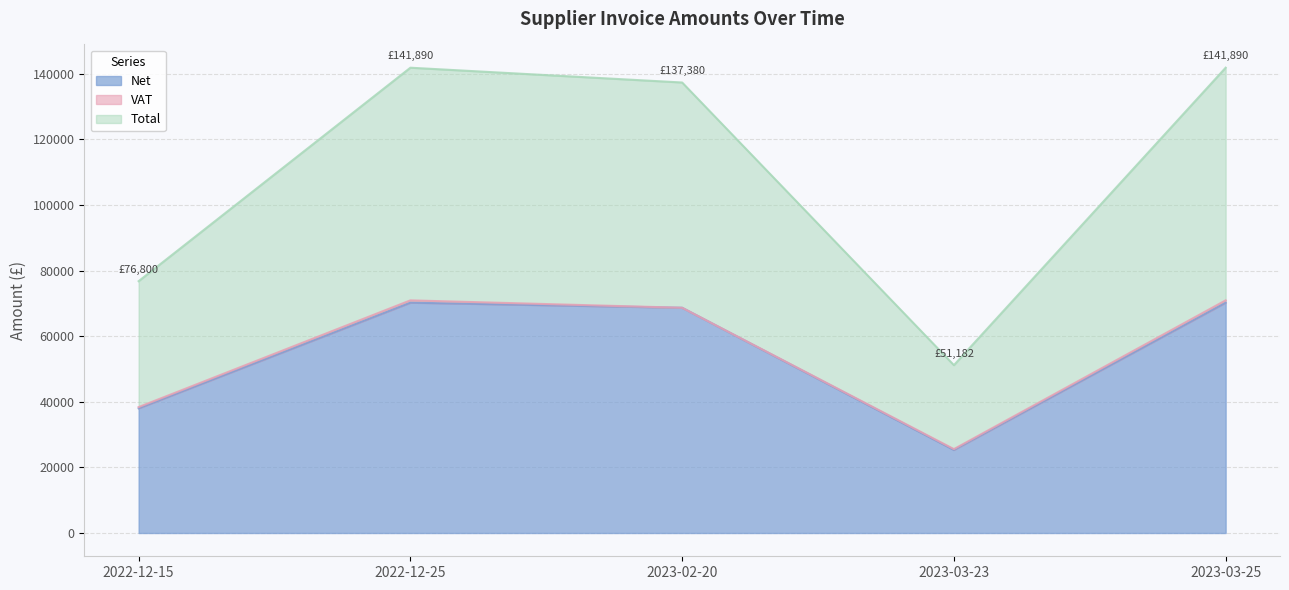

The value of Net at 2022-12-25 is 70242.8. True or false?

True